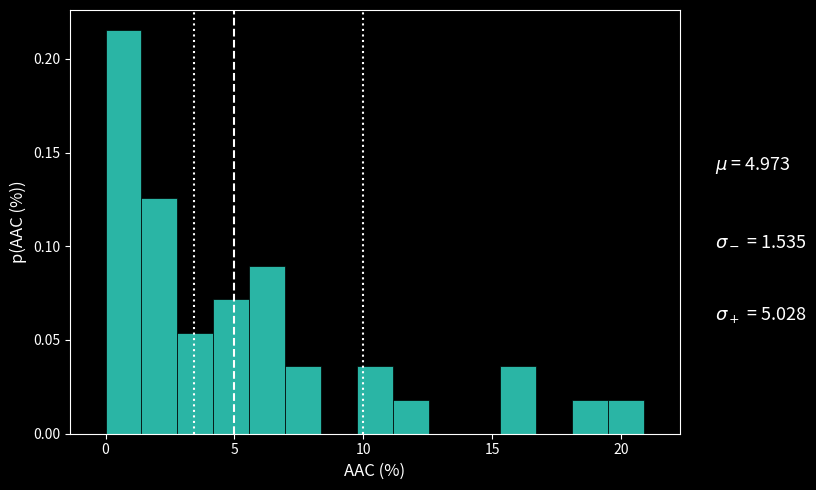

Around what value on the x-axis is the tallest bar? Give the approximate position of its centre, as read against the axis.

0.5